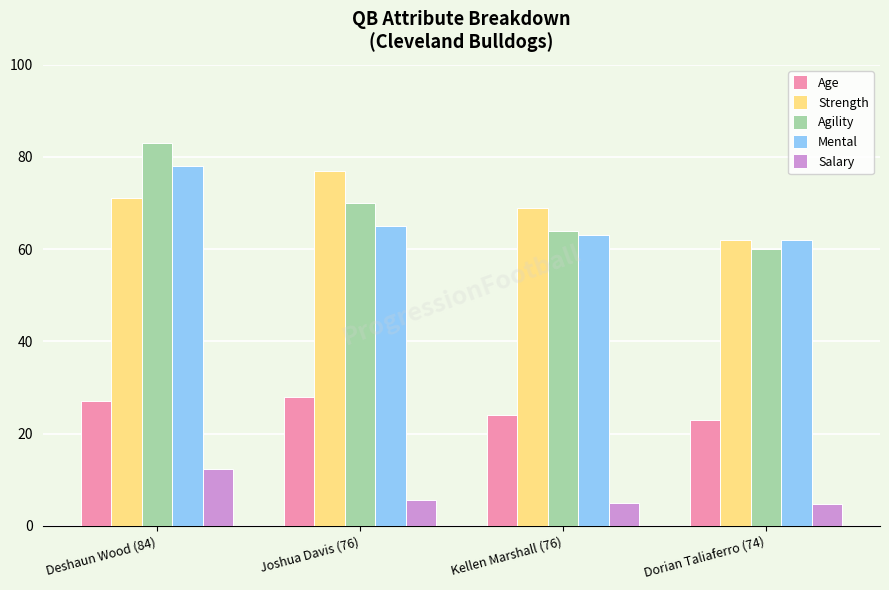

Rank the series at Joshua Davis (76) from lowest to highest value.

Salary, Age, Mental, Agility, Strength